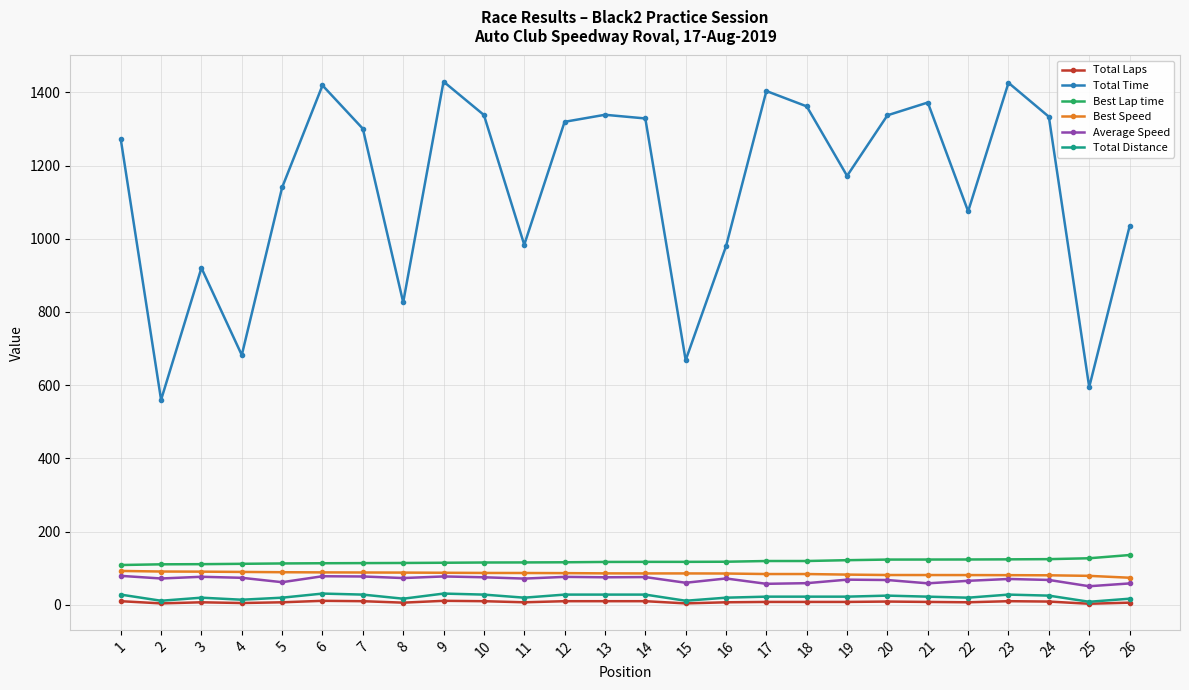

What is the highest value of the Average Speed series?

79.2